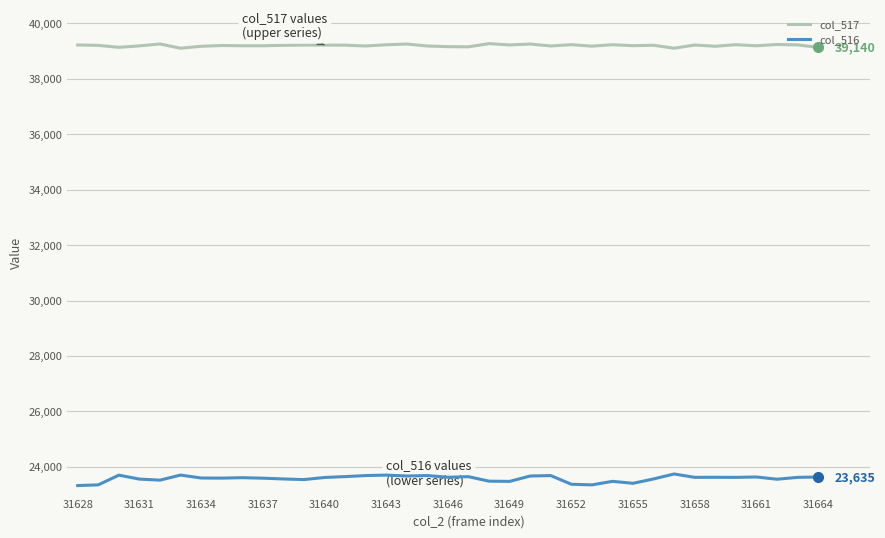

Does the chart display data point markers on the line(s)?

No